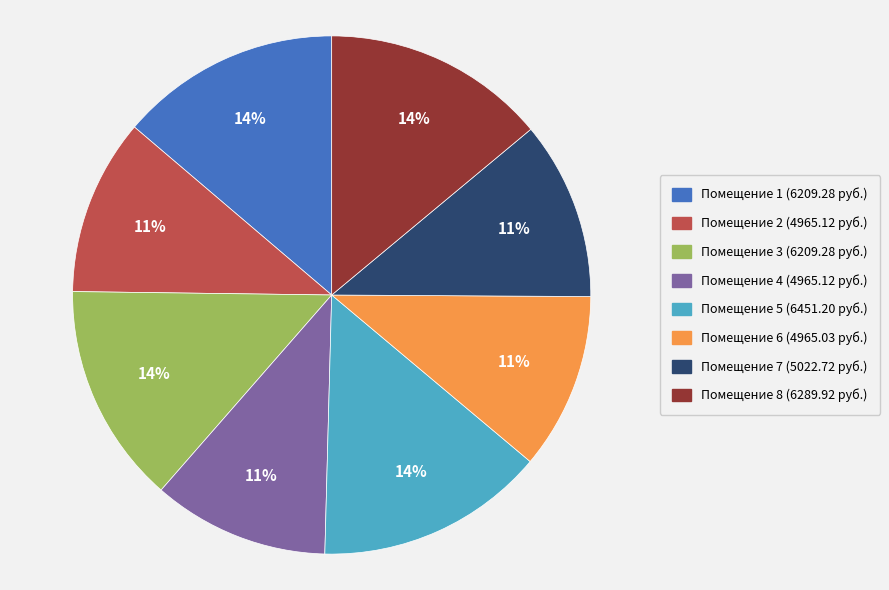

Is there any slice that represents more than half of the pie?

No